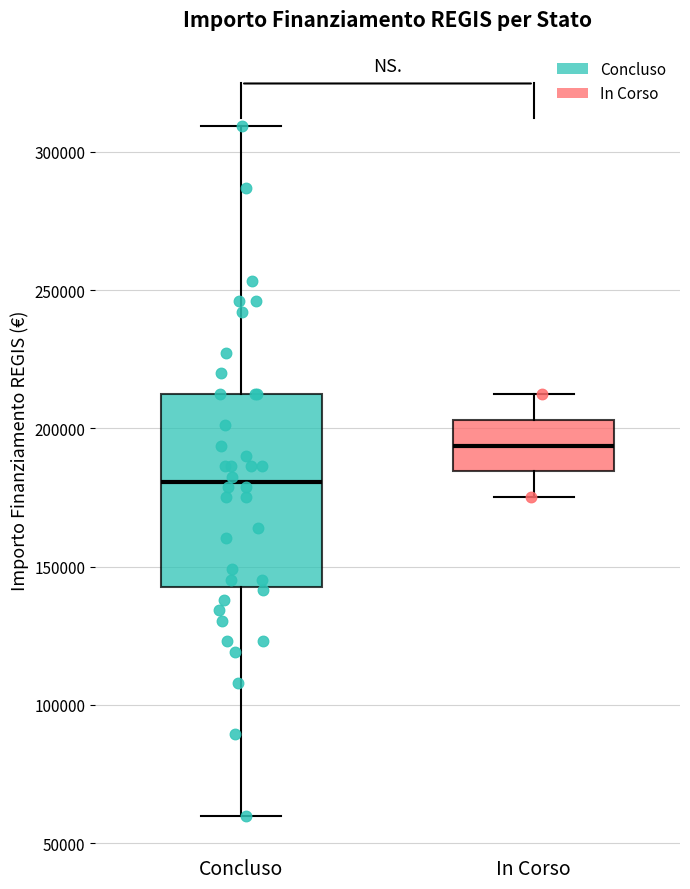

Reading left to right, transcribe this box plot: for each box, give where its median line is, the range the box spans, and where its two whiskers end, as read against the y-axis. The values are not printed on the chart, so give them approximately, as read against the axis.

Concluso: median 180000, box 145000 to 210000, whiskers 60000 to 310000
In Corso: median 195000, box 185000 to 205000, whiskers 175000 to 210000